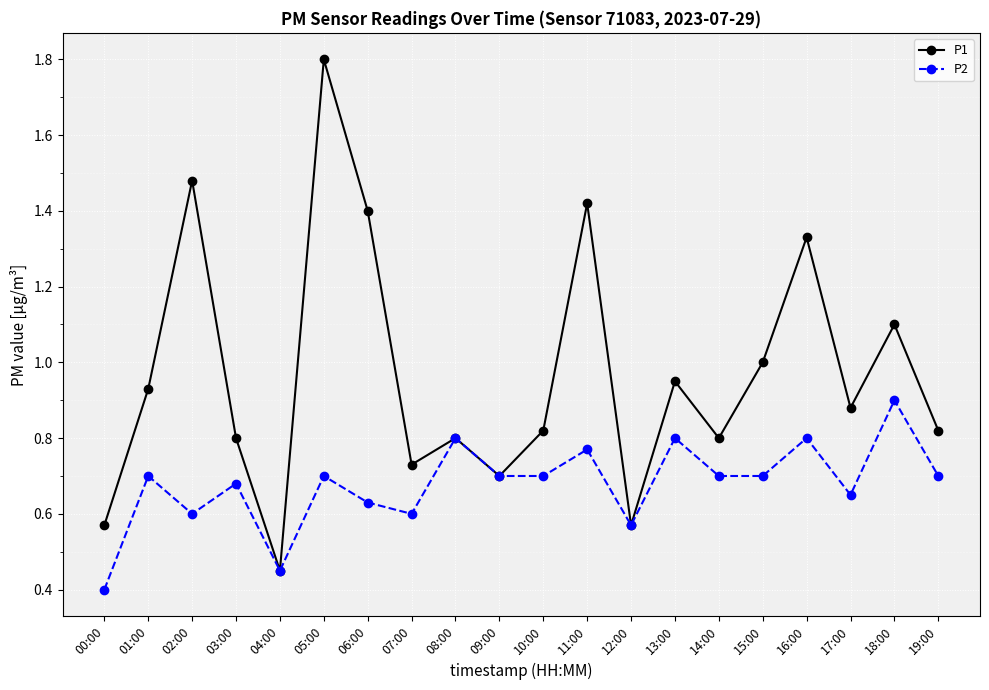

Which label corresponds to the largest value in the chart?

05:00